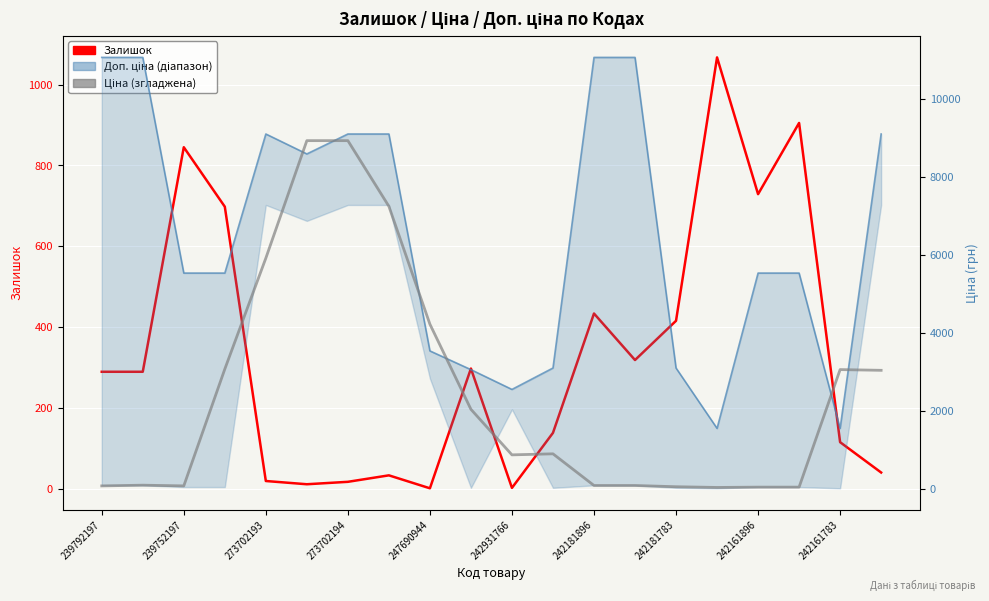

Which series has the widest spread of values?

Доп. ціна